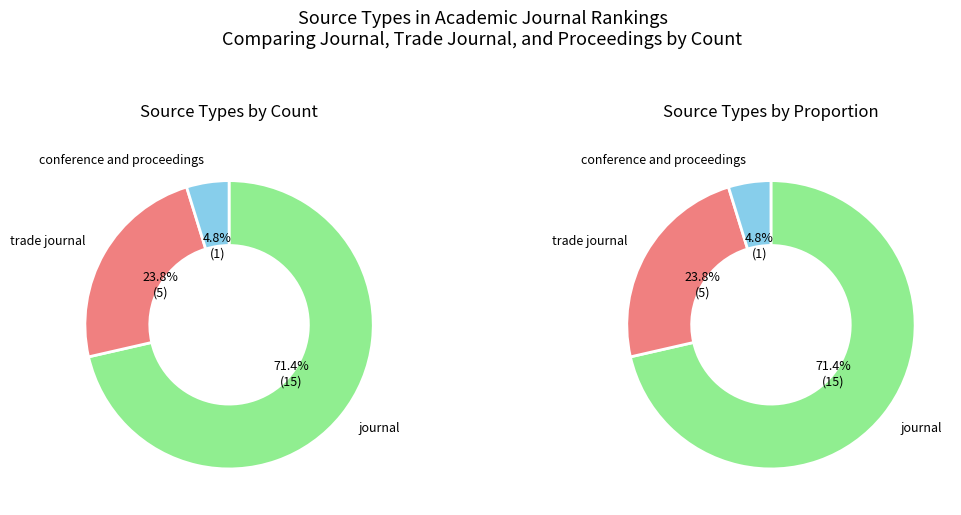

Is it true that conference and proceedings is 5% of the pie?

True